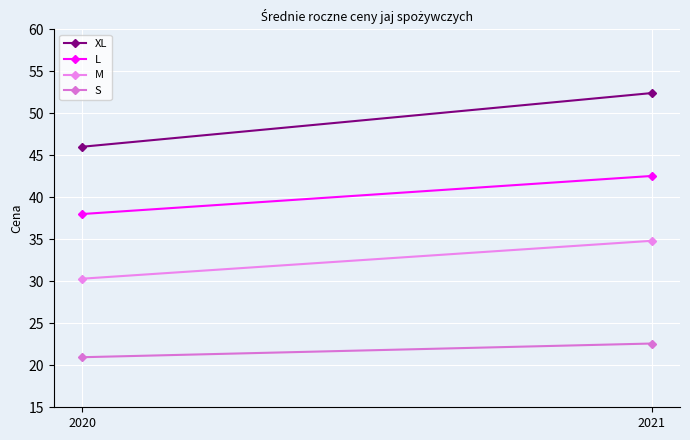

What is the sum of the M values at 2021 and 2020?

65.1